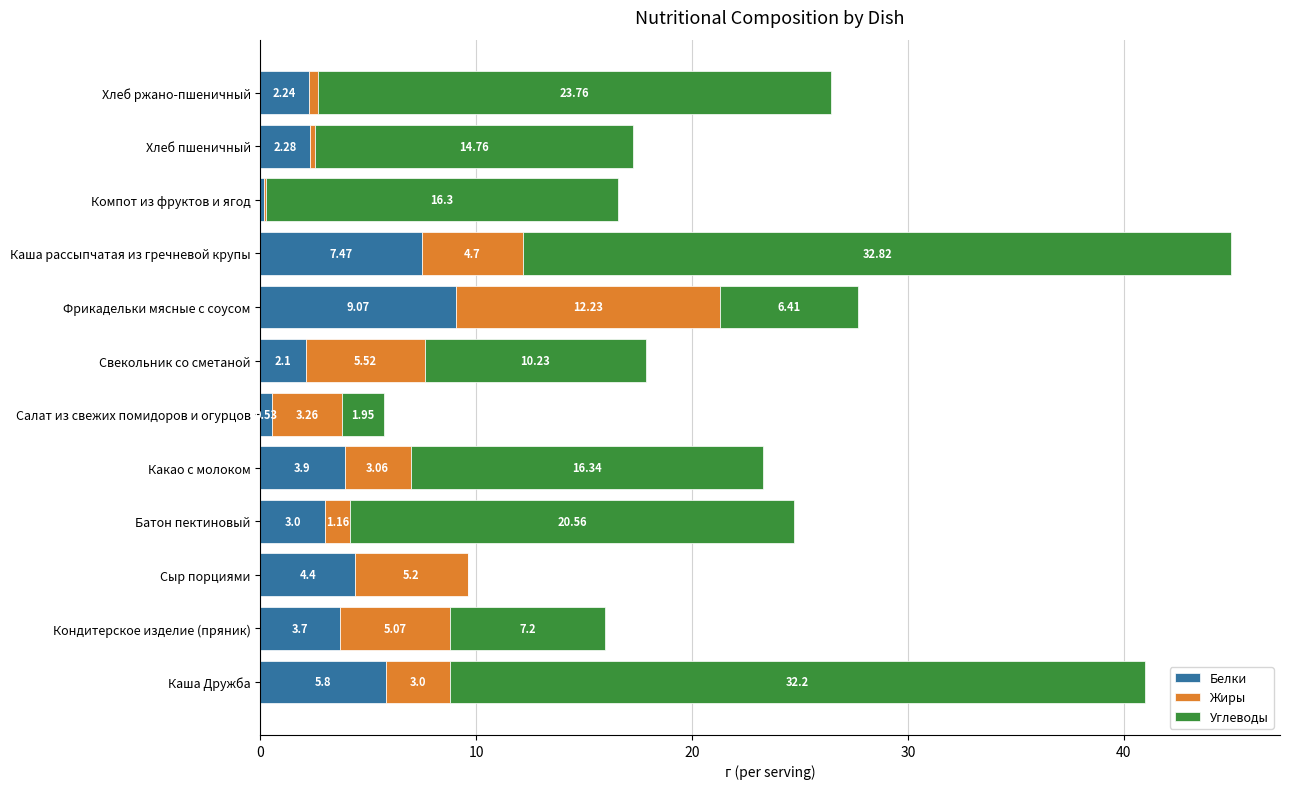

At which category is the sum across all series the highest?

Каша рассыпчатая из гречневой крупы